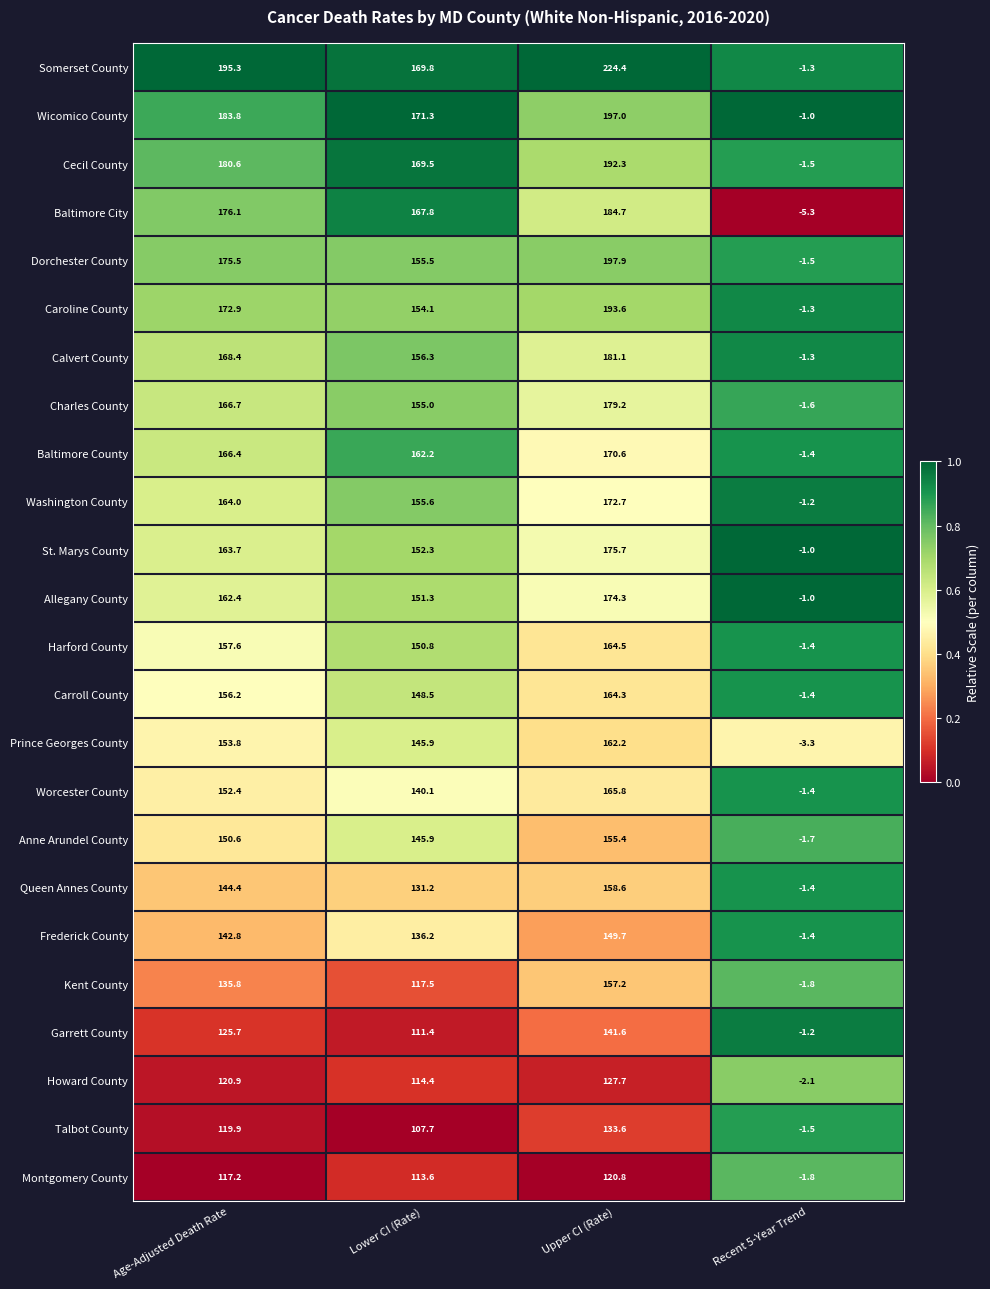

What is the smallest value displayed?

-5.3